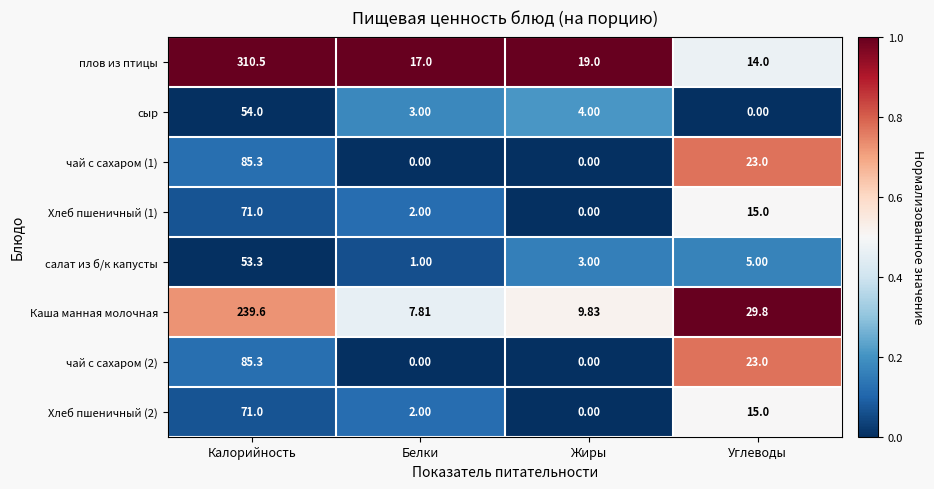

Which label corresponds to the largest value in the chart?

Калорийность